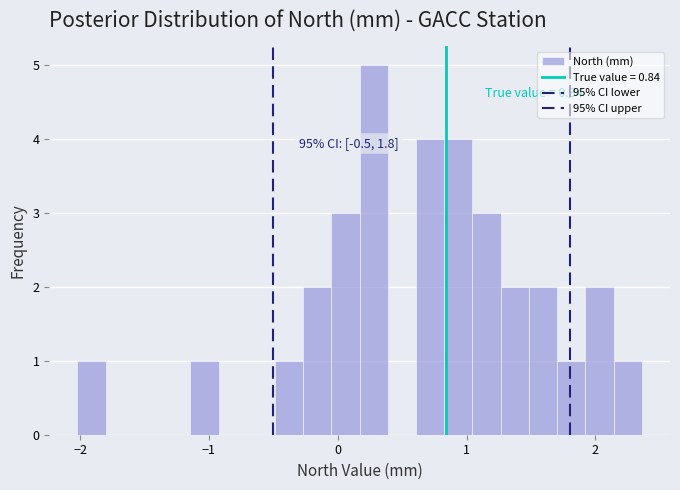

Around what value on the x-axis is the tallest bar? Give the approximate position of its centre, as read against the axis.

0.3